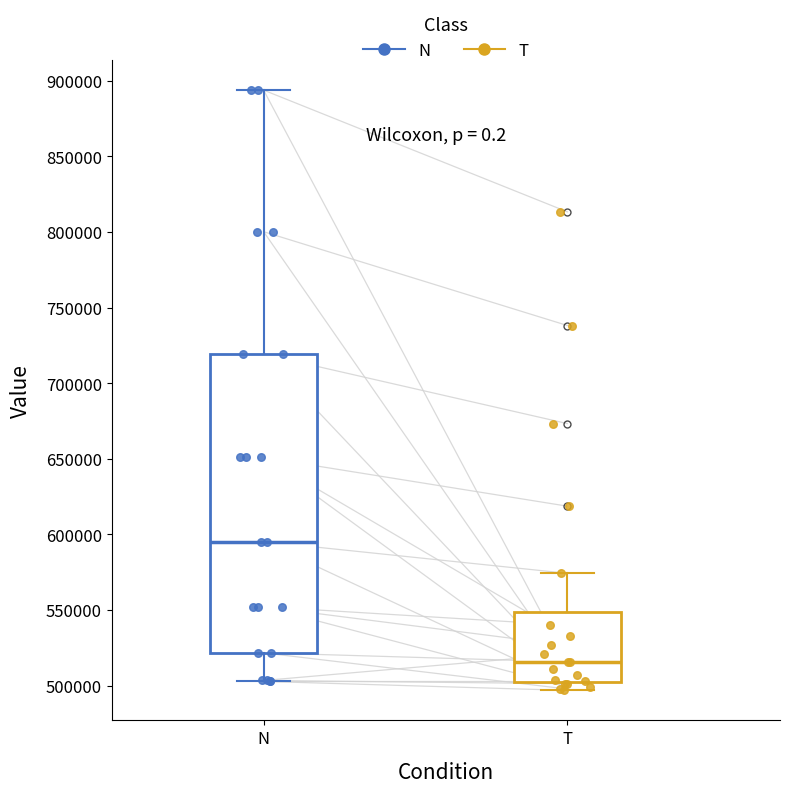

Which box is the tallest, from its lower edge to its upper edge?

N